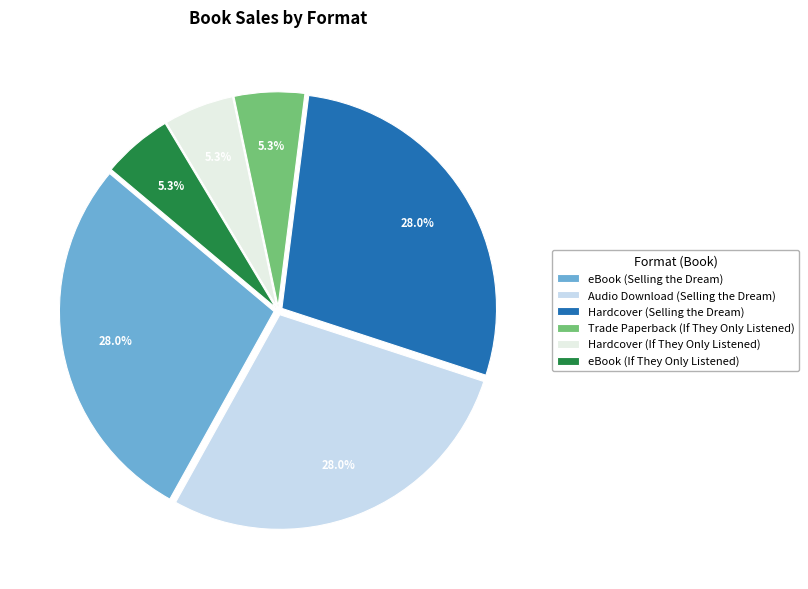

The Hardcover (If They Only Listened) slice represents 1% of the pie. True or false?

False